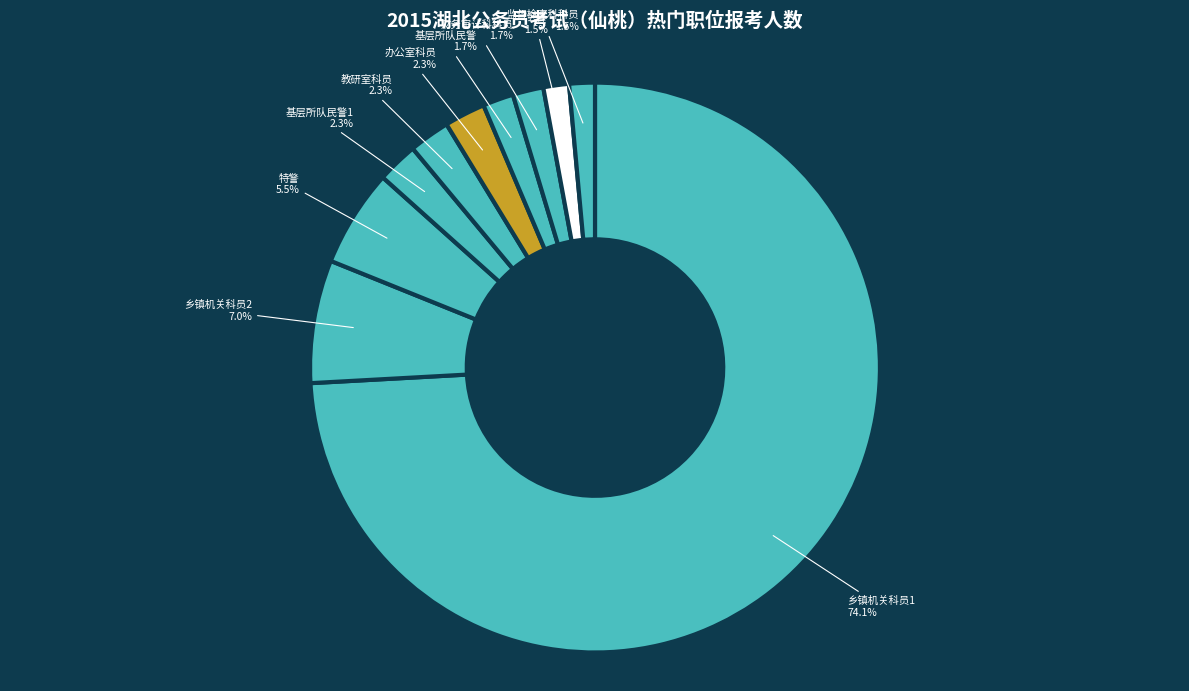

What is the ratio of the value at 教研室科员 to the value at 乡镇机关科员2?

0.3